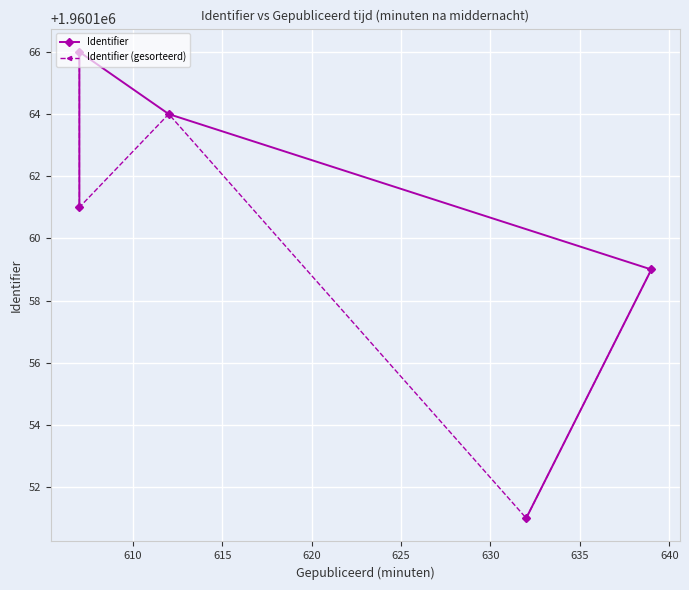

What is the smallest value displayed?

1960151